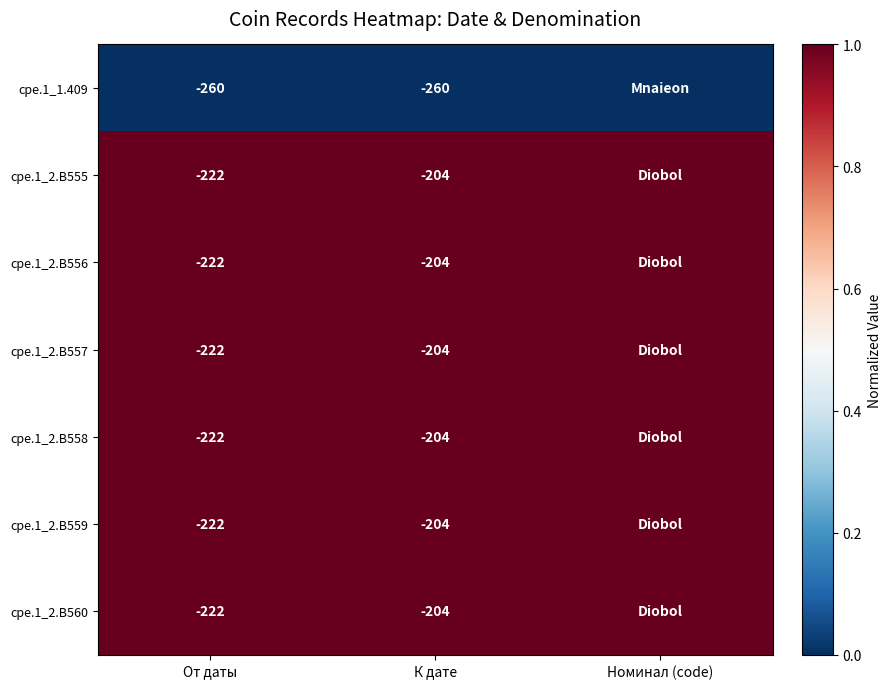

True or false: cpe.1_2.B558 has a value of -204 at К дате.

True